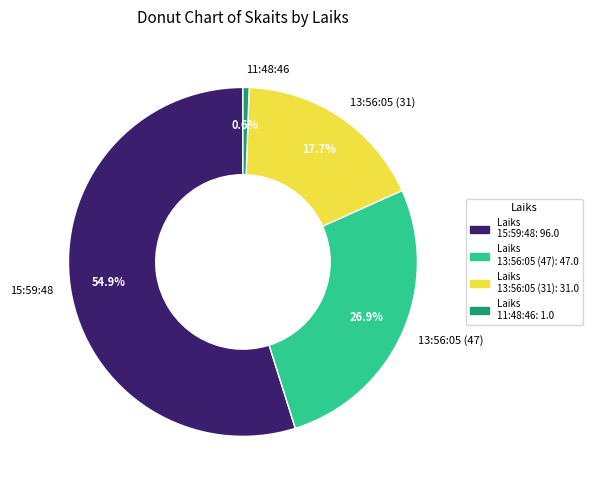

To the nearest percent, what is the difference between the 13:56:05 (31) and 13:56:05 (47) slice percentages?

9%